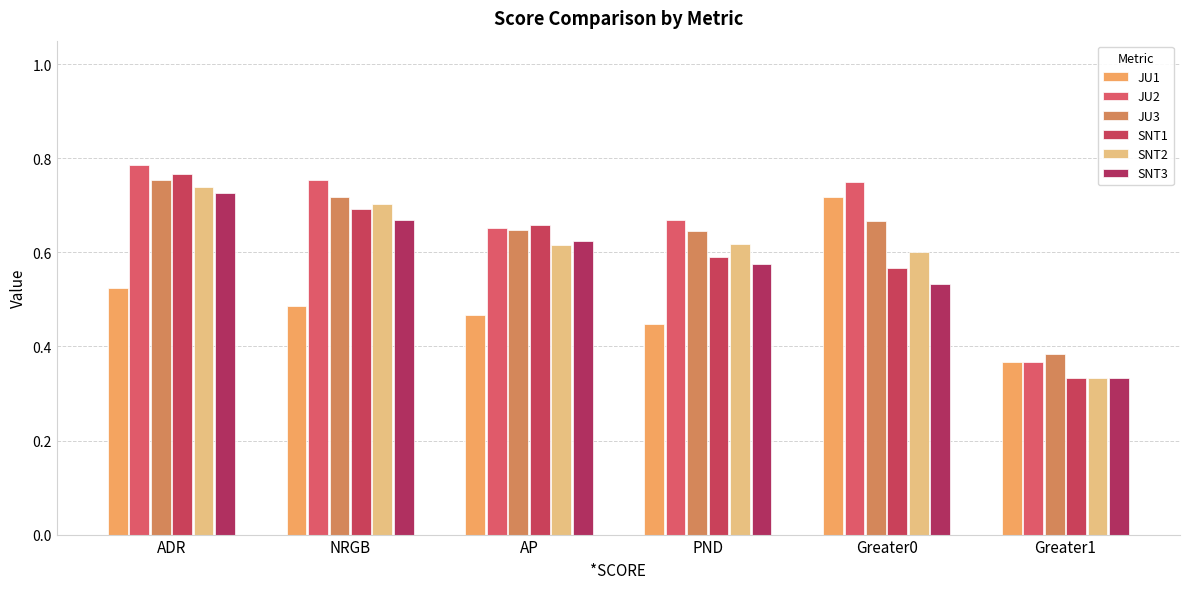

At AP, list the series in order from largest to smallest.

SNT1, JU2, JU3, SNT3, SNT2, JU1